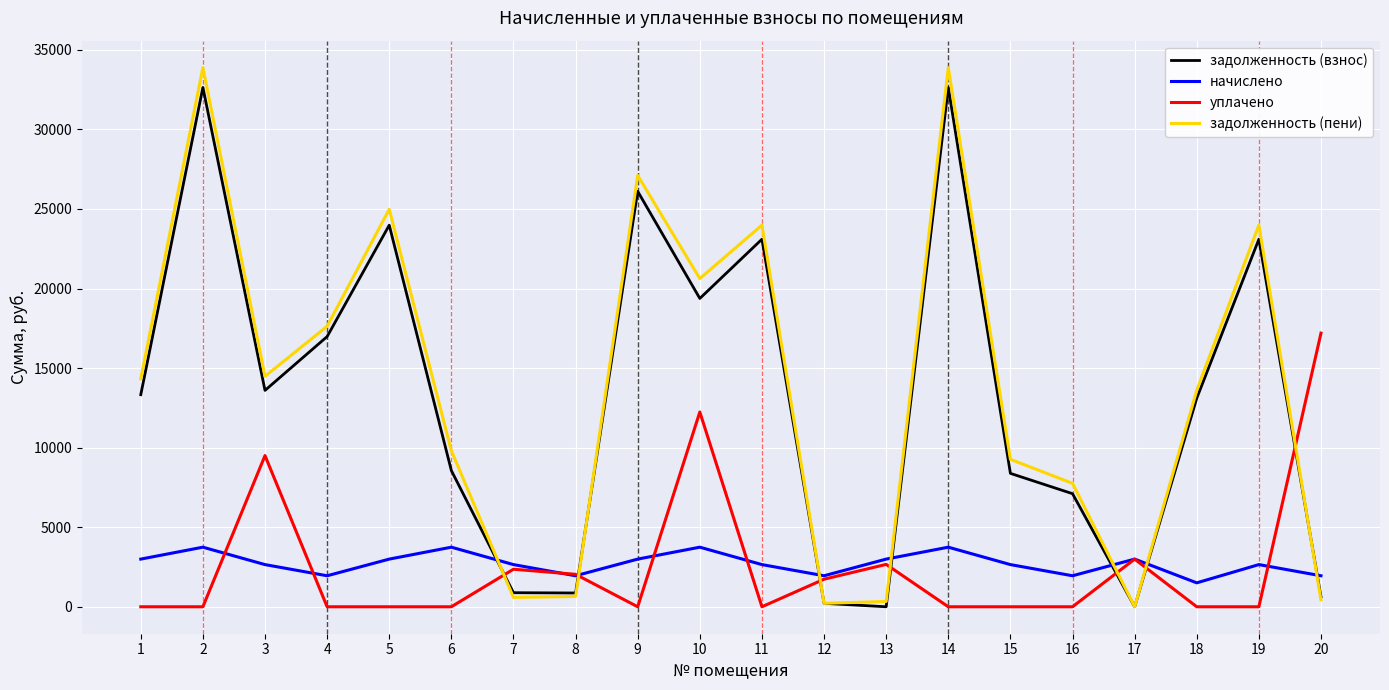

What is the total value across all series at 1?

30649.0